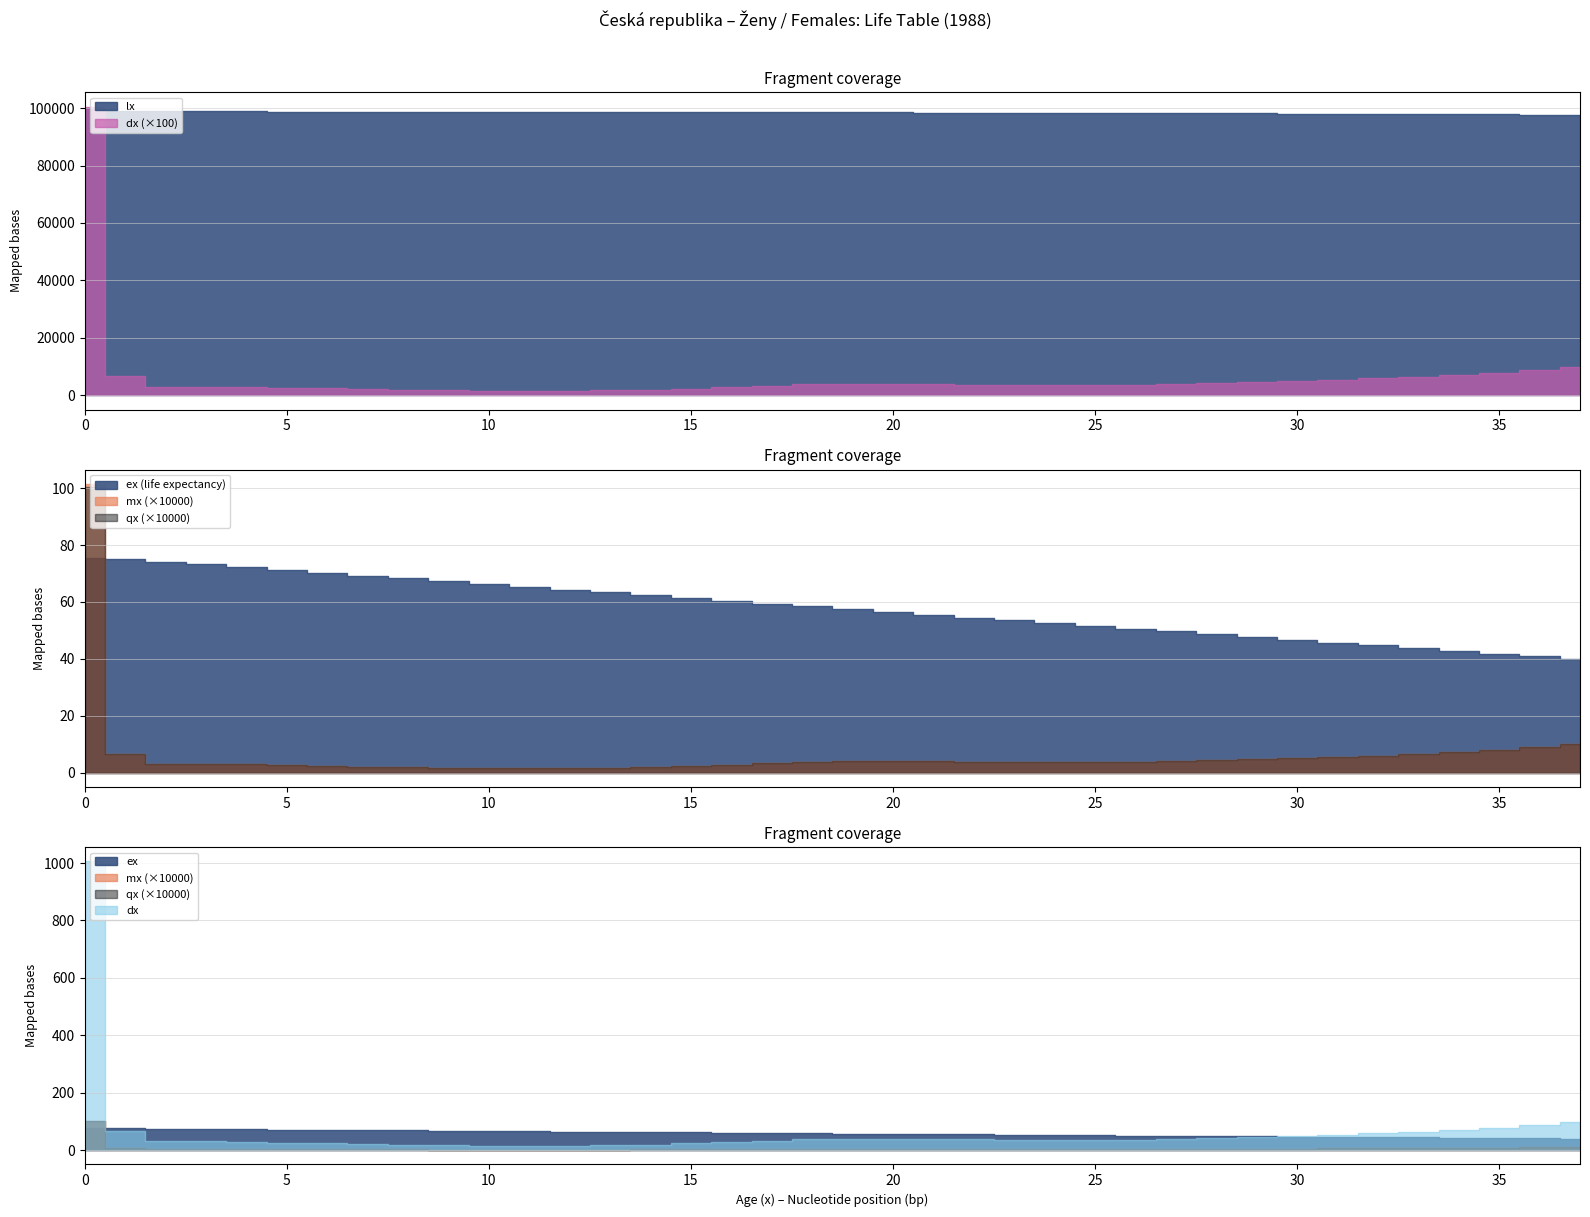

True or false: dx and qx cross at least once.

False